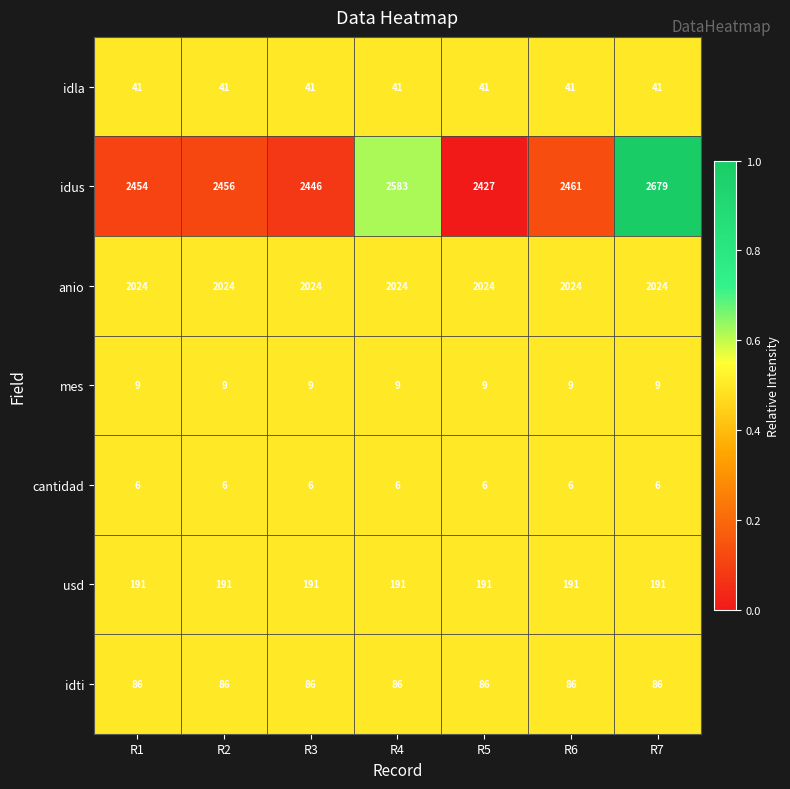

The usd series shows 191 at R7. True or false?

True